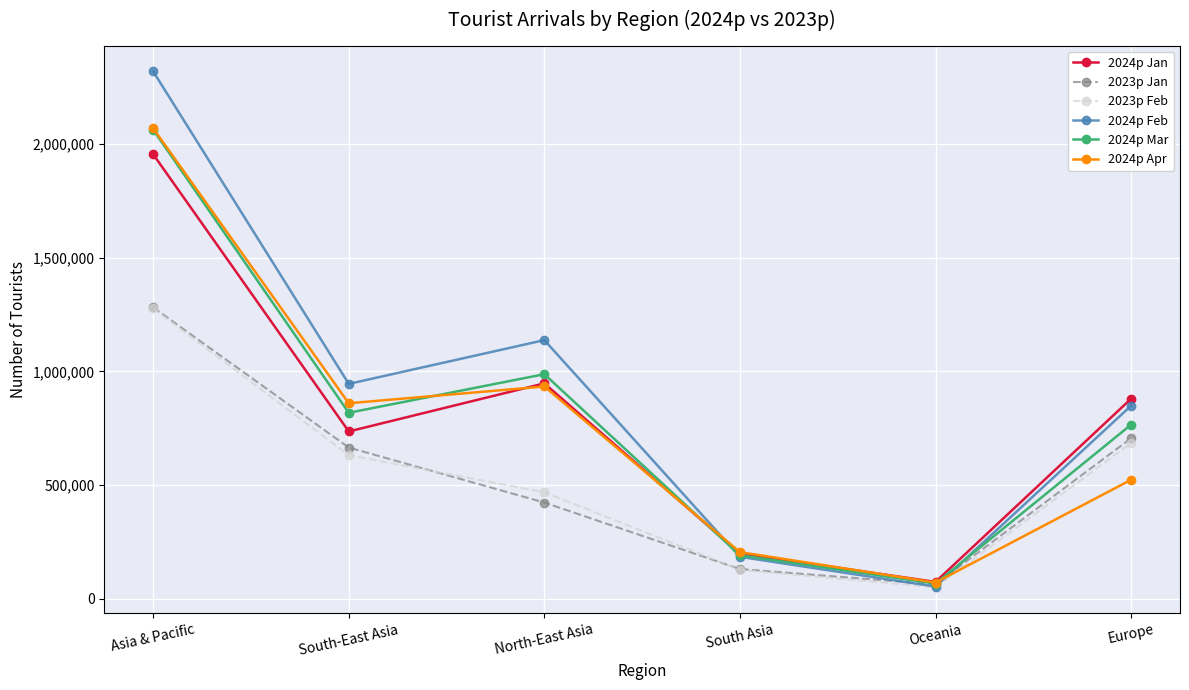

How many data points in 2024p Mar are less than 817836?

3